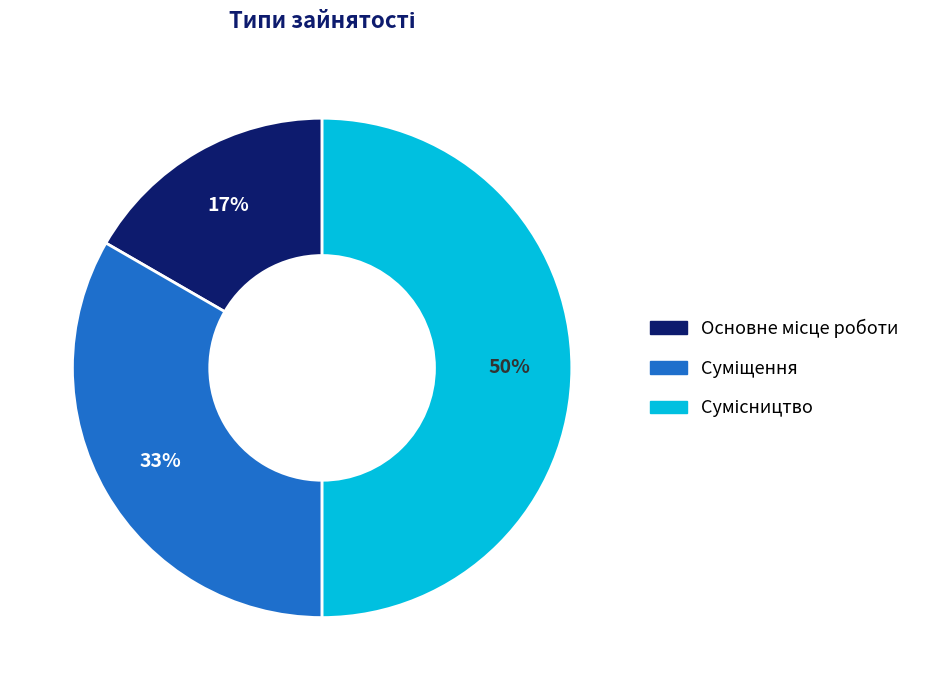

To the nearest percent, what is the difference between the largest and smallest slice percentages?

33%